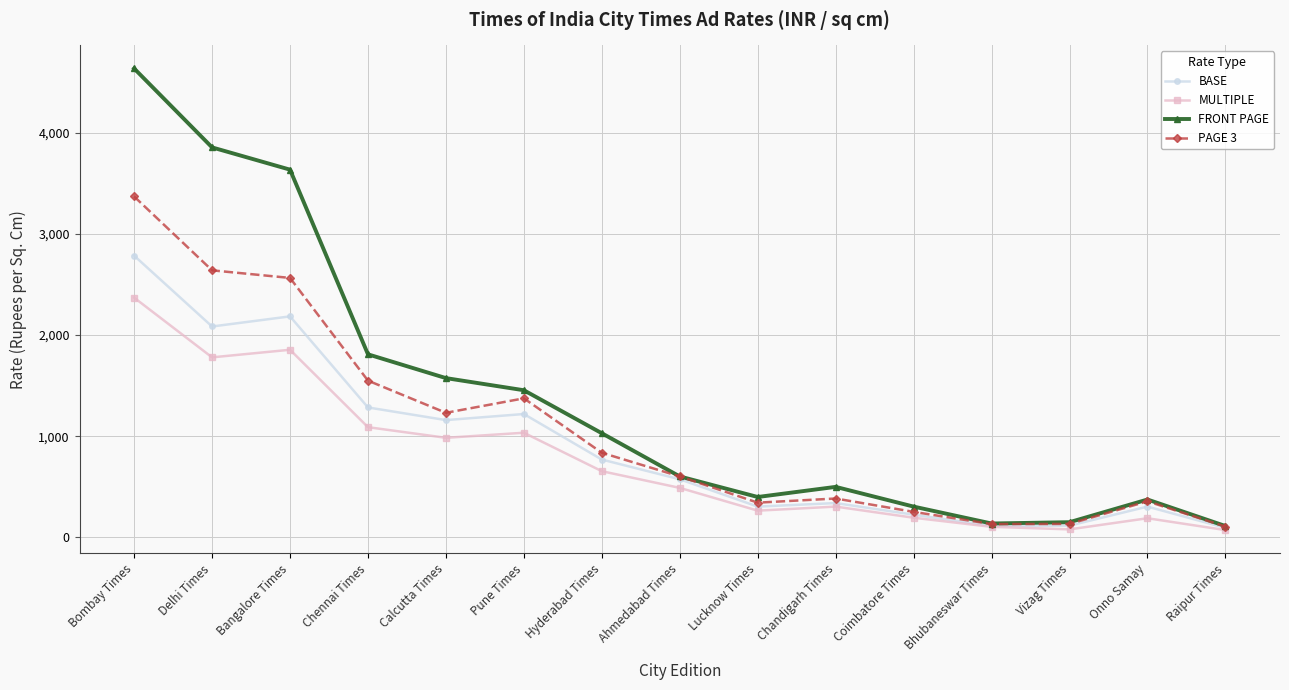

The PAGE 3 series shows 1994 at Pune Times. True or false?

False